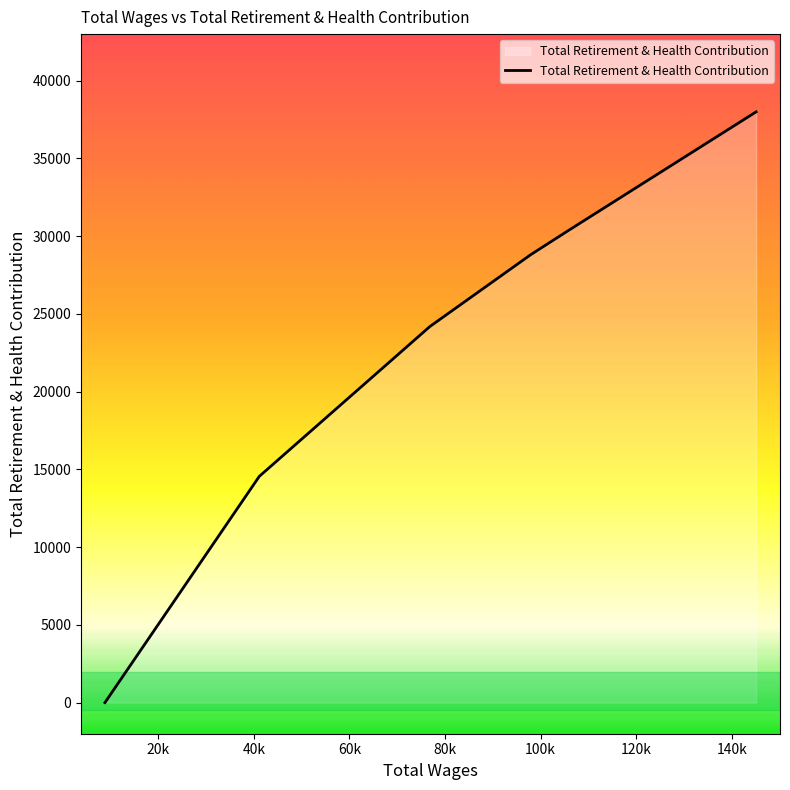

What is the greatest value displayed?

37987